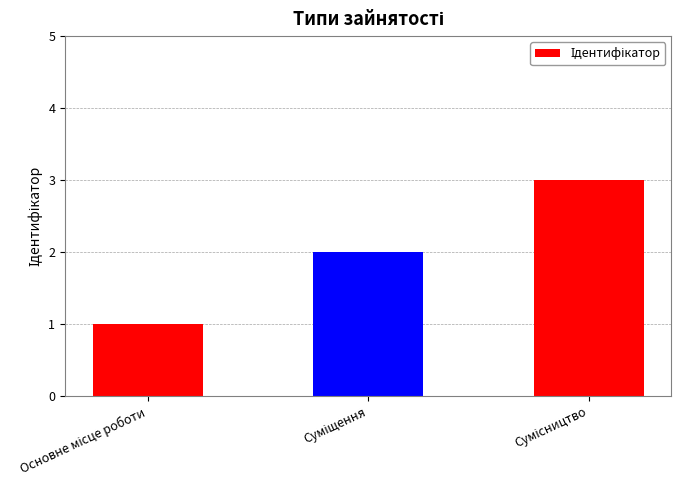

What is the maximum value shown in the chart?

3